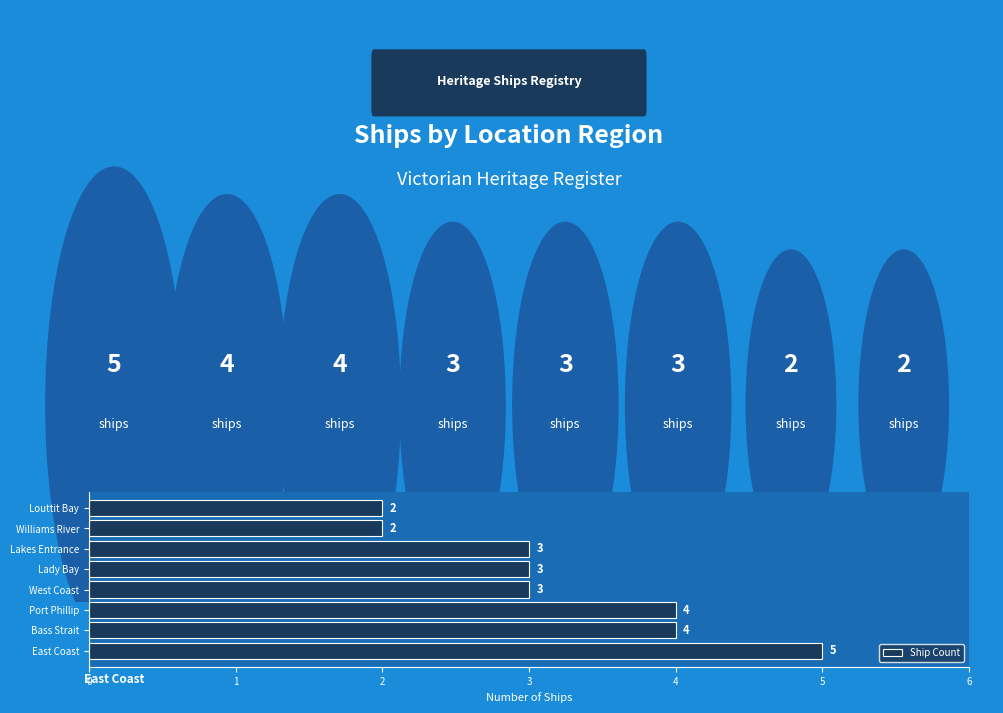

What is the maximum value shown in the chart?

5